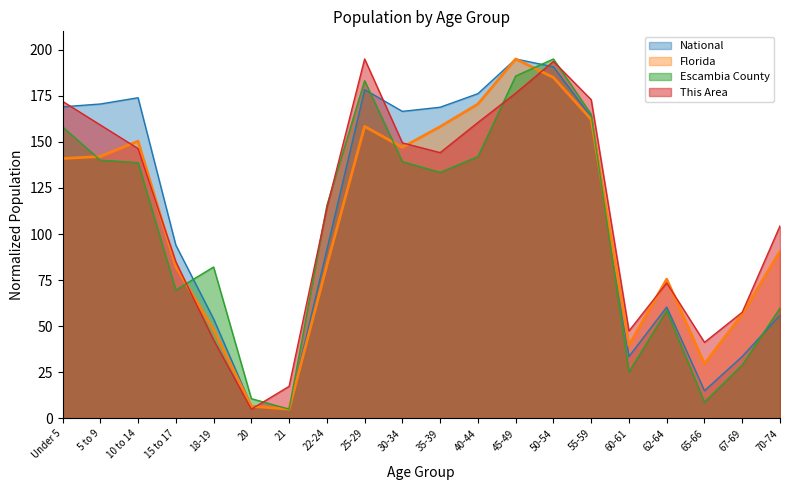

What are all the series names shown in the legend?

National, Florida, Escambia County, This Area